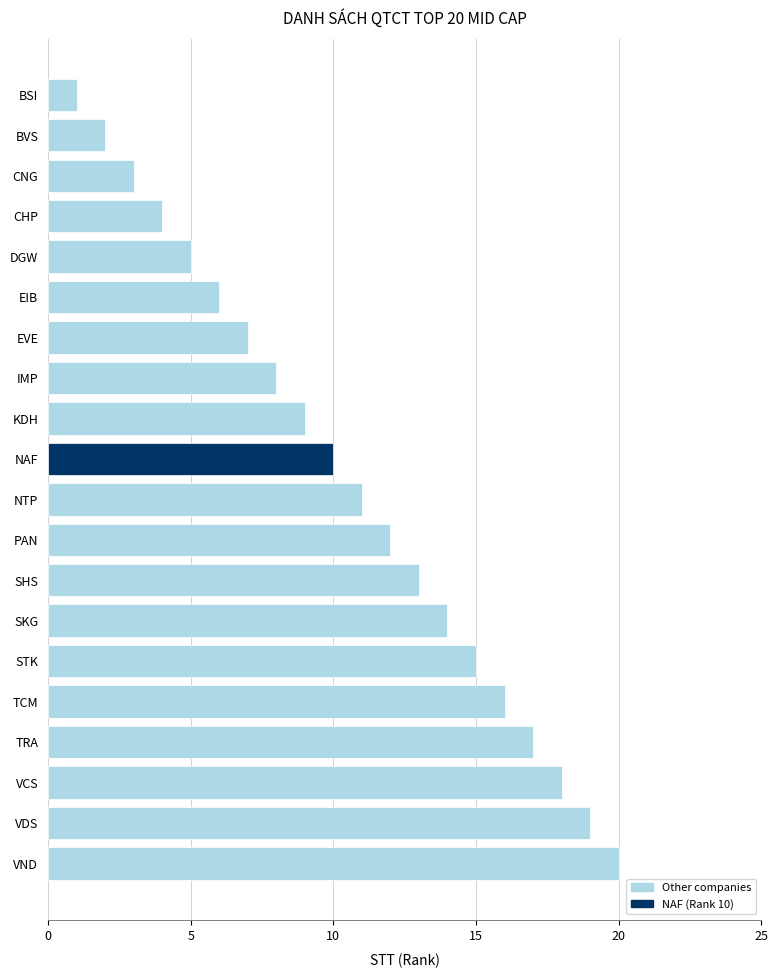

Where is the data nearest to the value 10?

NAF